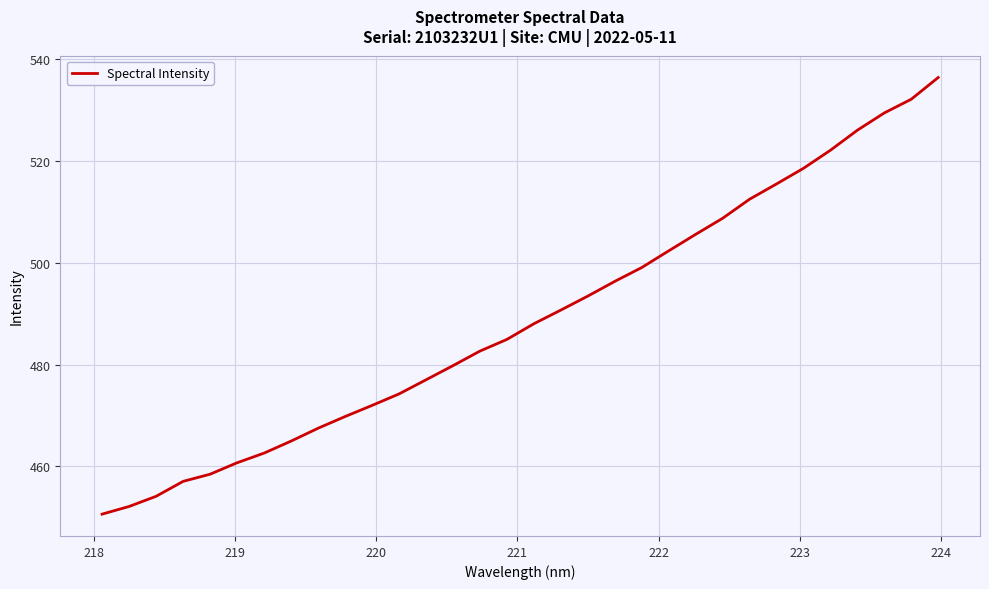

What is the difference between the maximum and minimum values?

85.8